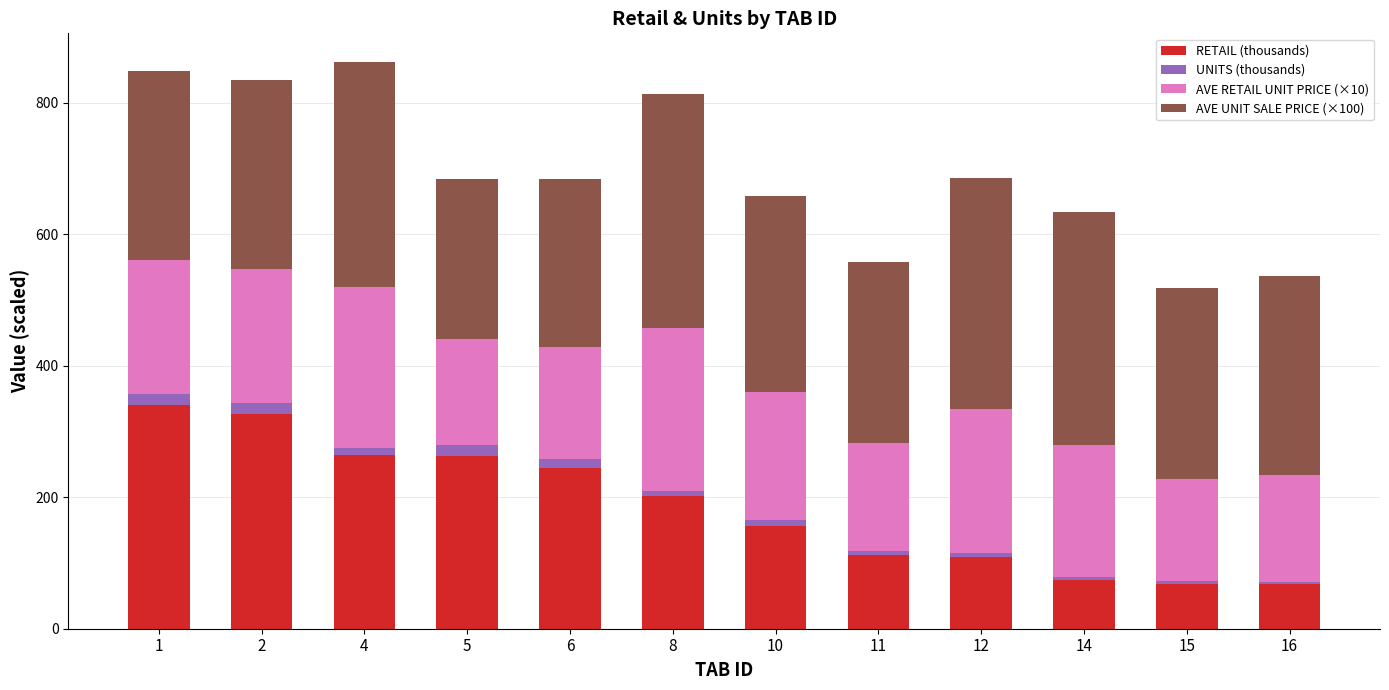

How many values in the RETAIL (thousands) series are below 201?

6